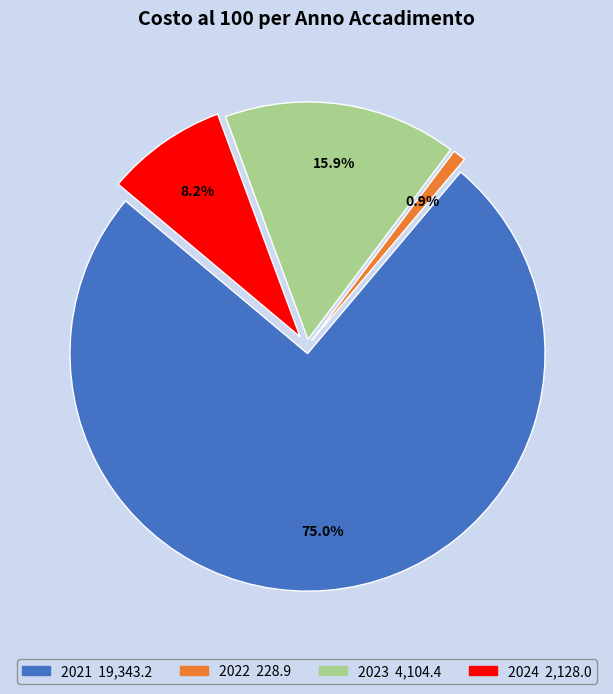

Is there any slice that represents more than half of the pie?

Yes